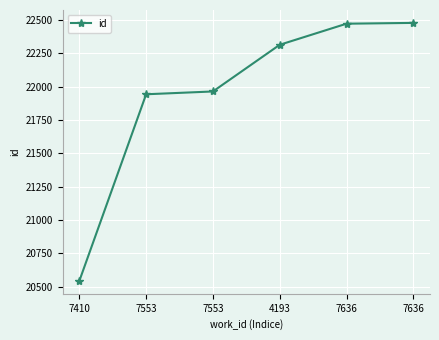

True or false: the data has more than 0 interior local peaks.

False